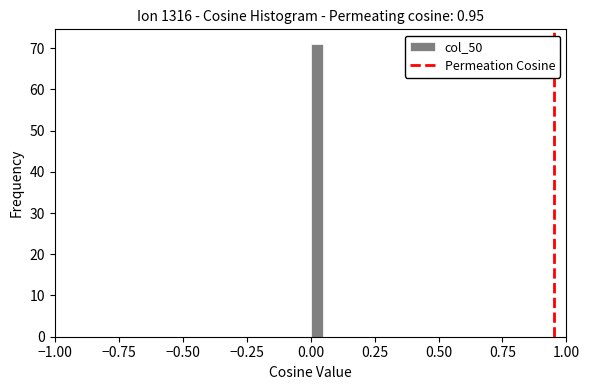

Around what value on the x-axis is the tallest bar? Give the approximate position of its centre, as read against the axis.

0.05